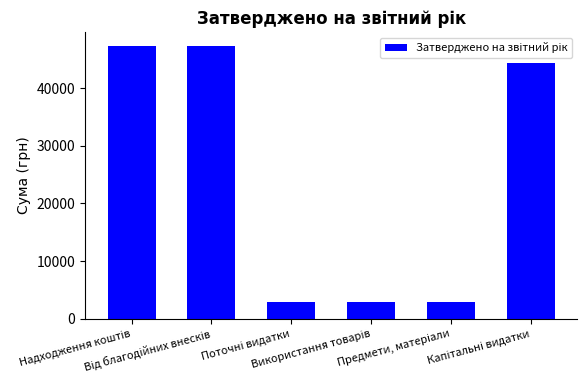

What is the maximum value shown in the chart?

47311